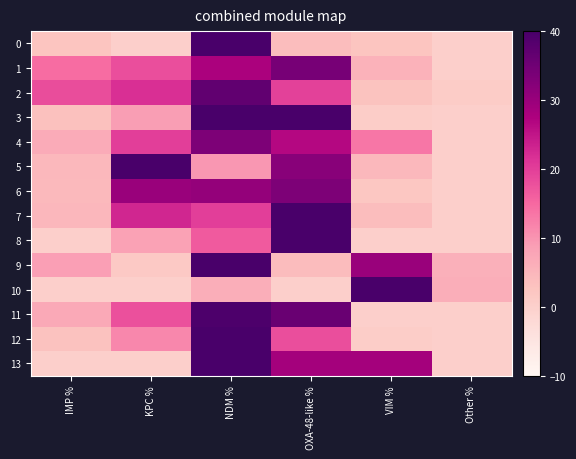

Reading left to right, extract all data points from this chart.

0: IMP %=2.5	KPC %=0.0	NDM %=91.4	OXA-48-like %=3.7	VIM %=2.5	Other %=0.0
1: IMP %=14.5	KPC %=18.1	NDM %=27.8	OXA-48-like %=34.0	VIM %=5.6	Other %=0.0
2: IMP %=18.3	KPC %=21.6	NDM %=36.9	OXA-48-like %=19.5	VIM %=2.9	Other %=0.8
3: IMP %=3.1	KPC %=8.8	NDM %=40.2	OXA-48-like %=47.1	VIM %=0.7	Other %=0.0
4: IMP %=6.7	KPC %=20.0	NDM %=33.3	OXA-48-like %=26.7	VIM %=13.3	Other %=0.0
5: IMP %=4.5	KPC %=49.5	NDM %=9.6	OXA-48-like %=31.8	VIM %=4.5	Other %=0.0
6: IMP %=4.3	KPC %=29.9	NDM %=30.4	OXA-48-like %=33.3	VIM %=2.1	Other %=0.0
7: IMP %=4.8	KPC %=22.9	NDM %=20.0	OXA-48-like %=48.6	VIM %=3.8	Other %=0.0
8: IMP %=0.0	KPC %=8.3	NDM %=16.7	OXA-48-like %=75.0	VIM %=0.0	Other %=0.0
9: IMP %=8.7	KPC %=1.3	NDM %=50.0	OXA-48-like %=4.0	VIM %=30.0	Other %=6.0
10: IMP %=0.0	KPC %=0.0	NDM %=6.2	OXA-48-like %=0.0	VIM %=87.5	Other %=6.2
11: IMP %=7.1	KPC %=17.9	NDM %=39.3	OXA-48-like %=35.7	VIM %=0.0	Other %=0.0
12: IMP %=3.0	KPC %=11.4	NDM %=67.1	OXA-48-like %=18.0	VIM %=0.6	Other %=0.0
13: IMP %=0.0	KPC %=0.0	NDM %=42.9	OXA-48-like %=28.6	VIM %=28.6	Other %=0.0